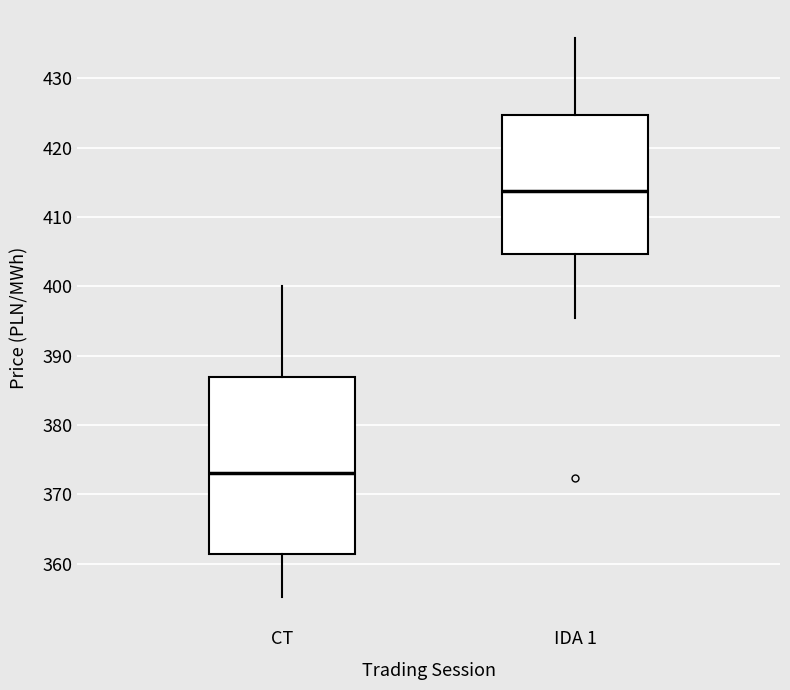

Reading left to right, transcribe this box plot: for each box, give where its median line is, the range the box spans, and where its two whiskers end, as read against the y-axis. The values are not printed on the chart, so give them approximately, as read against the axis.

CT: median 373, box 361 to 387, whiskers 355 to 400
IDA 1: median 414, box 405 to 425, whiskers 395 to 436